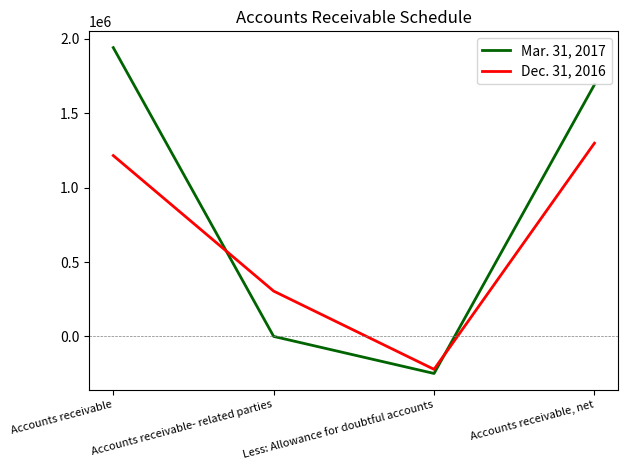

What is the sum of the Mar. 31, 2017 values at Accounts receivable, net and Accounts receivable?

3632598